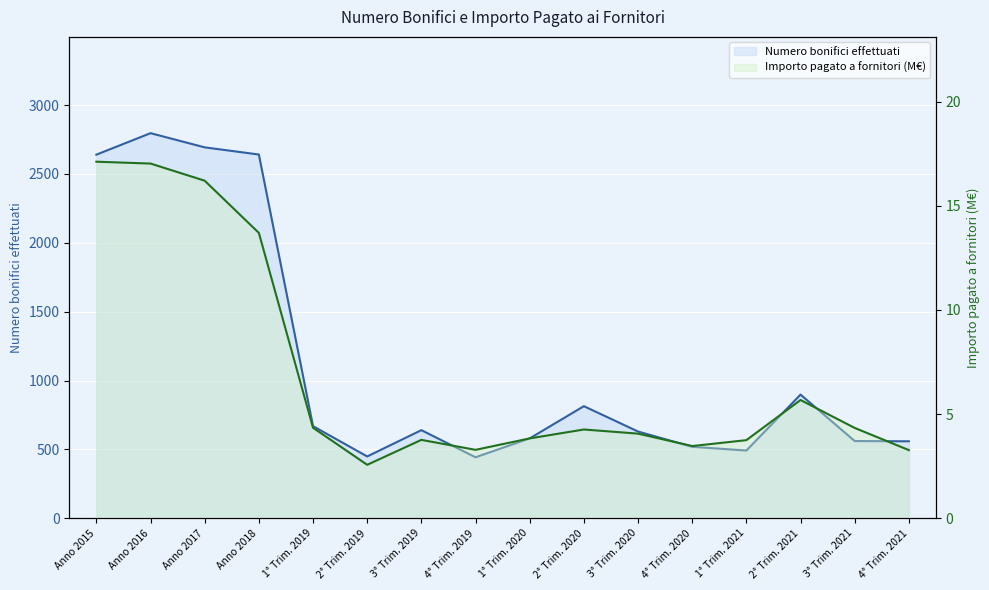

At which category is the sum across all series the highest?

Anno 2016